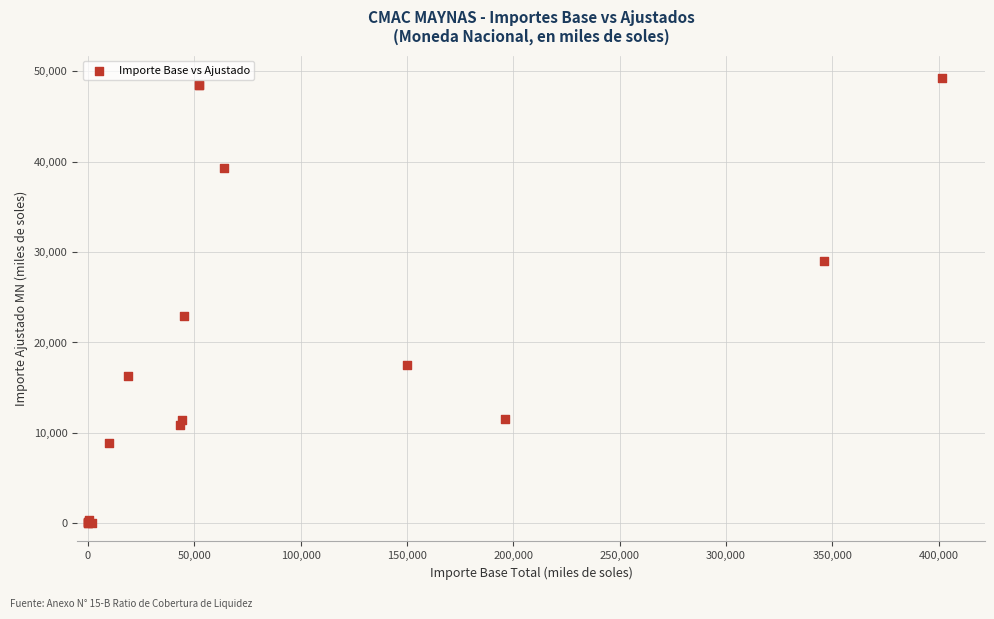

What Y value in the scatter plot is closest to 24633?

22949.9